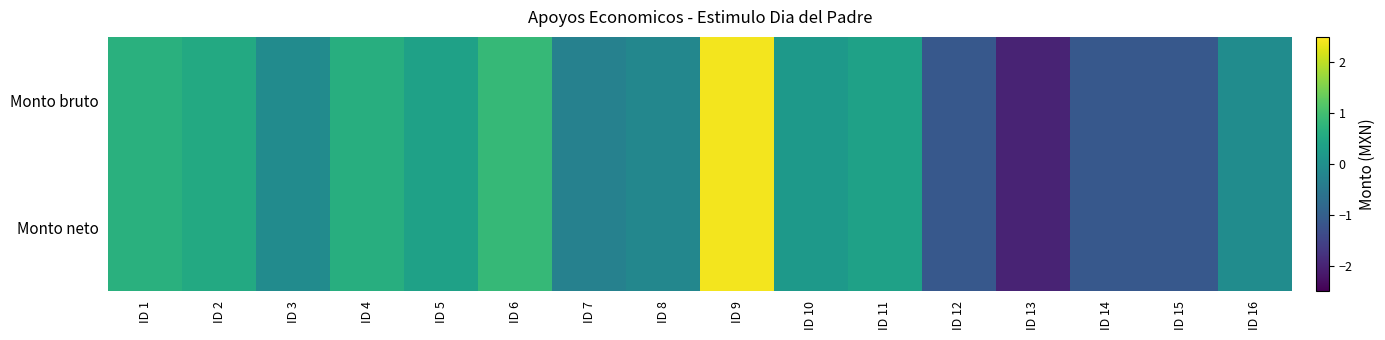

Which series has the widest spread of values?

Monto bruto